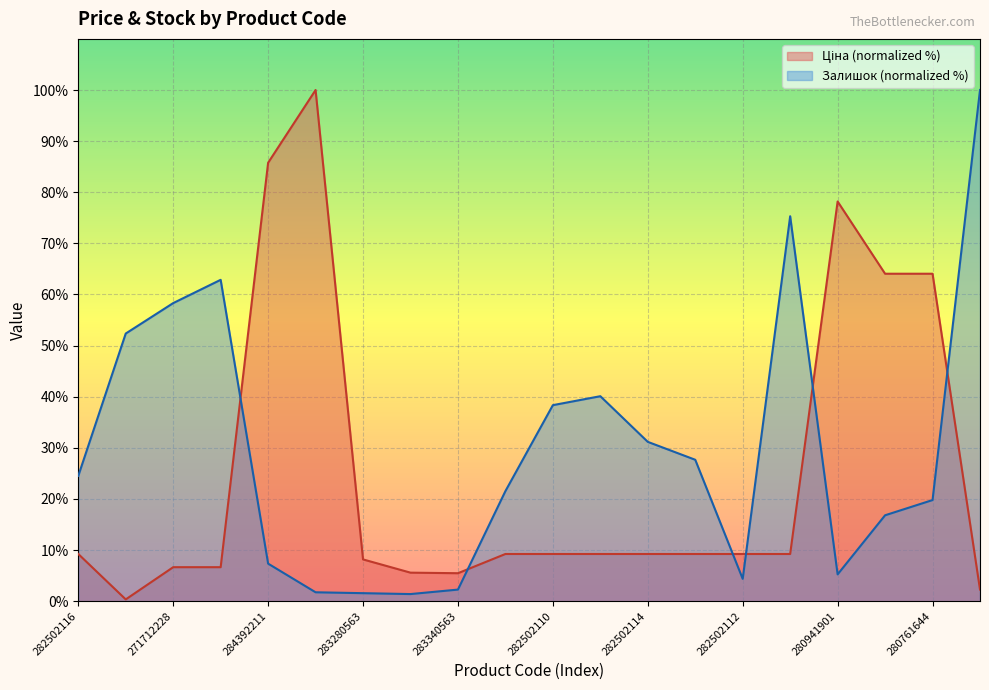

Between 282502117 and 280761652, which is larger?

280761652